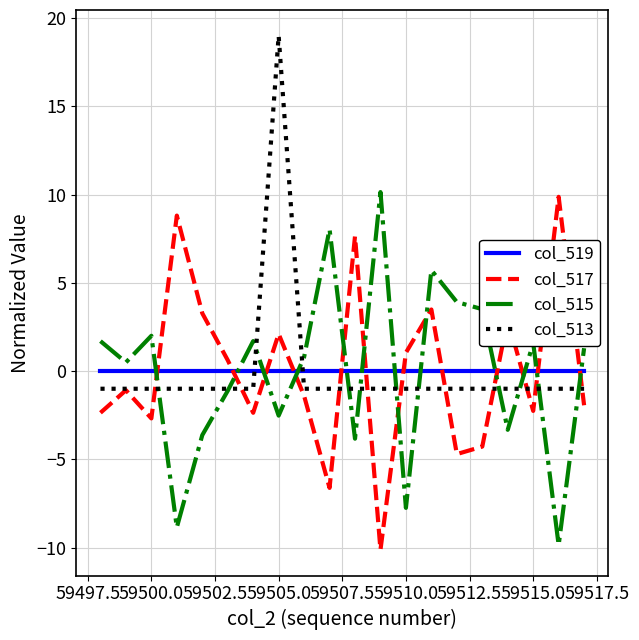

What are all the series names shown in the legend?

col_519, col_517, col_515, col_513